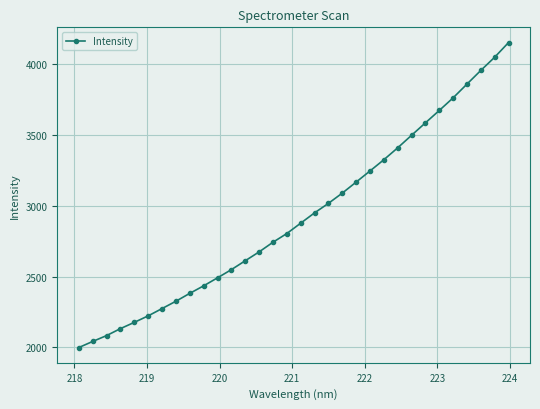

What is the difference between the second highest and minimum values?

2046.7